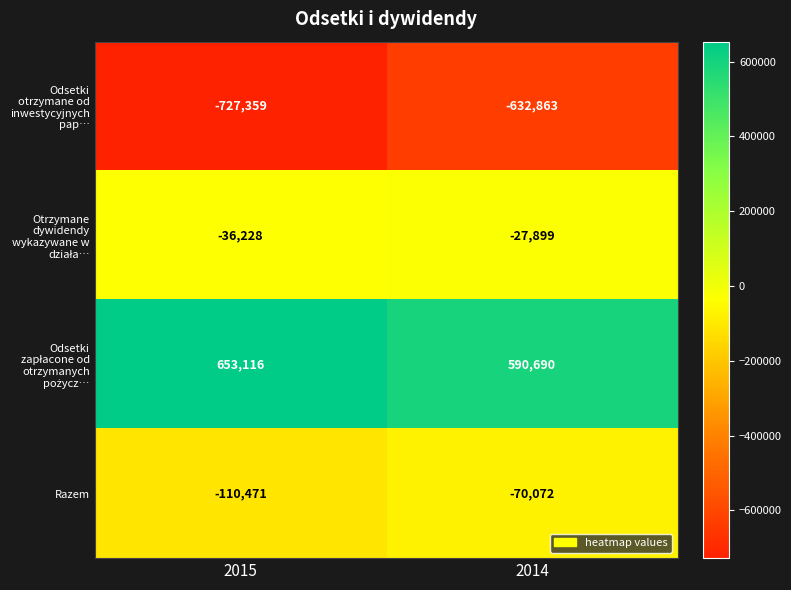

Which series changed the most between 2015 and 2014?

Odsetki otrzymane od inwestycyjnych pap…